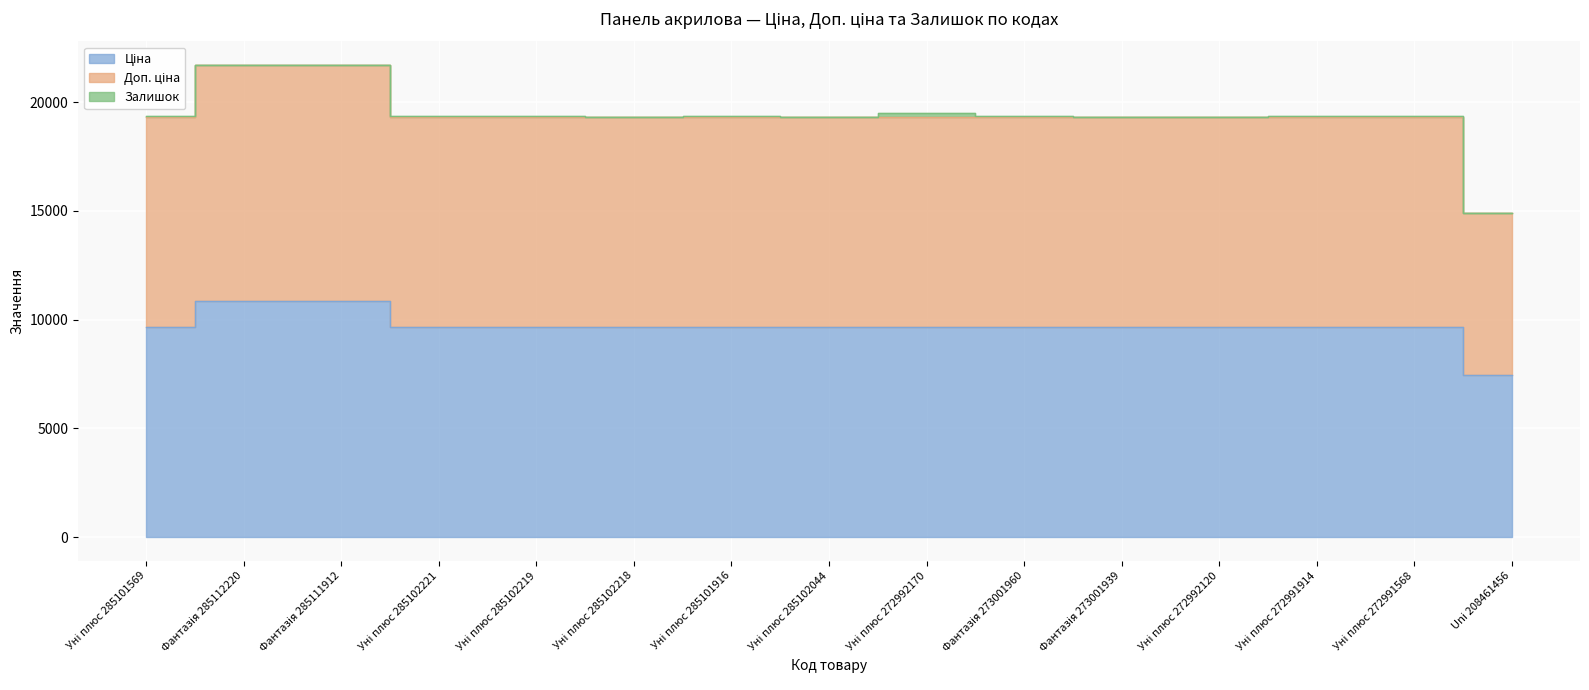

Which series has the largest total across all categories?

Доп. ціна